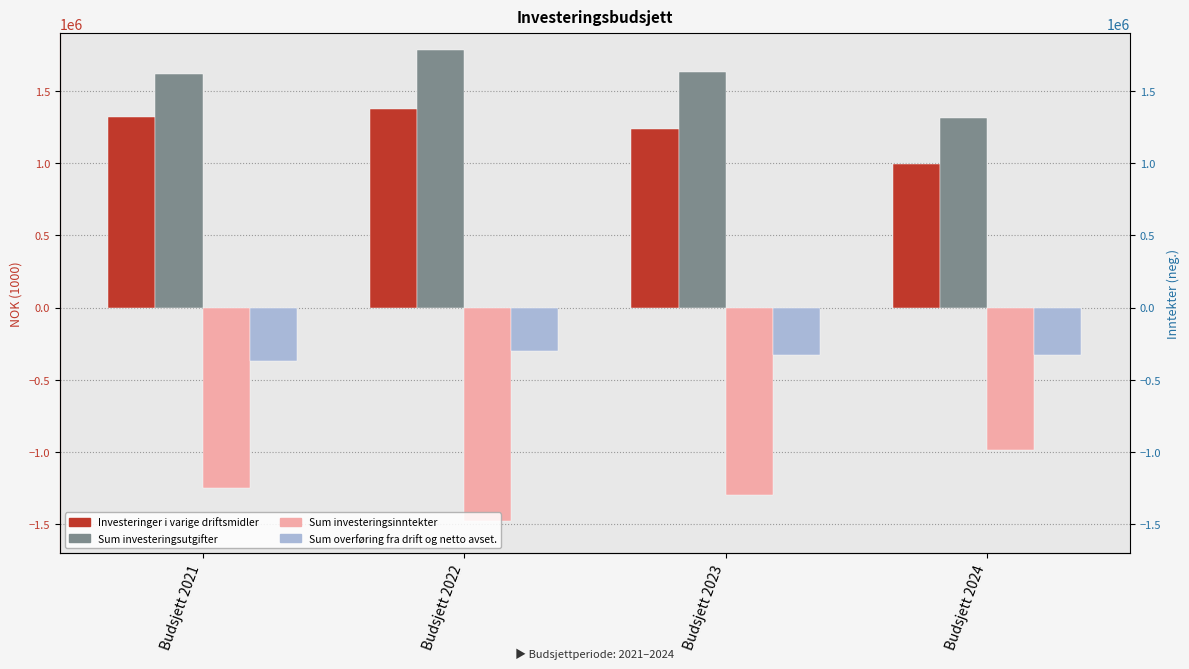

At which category is the sum across all series the highest?

Budsjett 2022